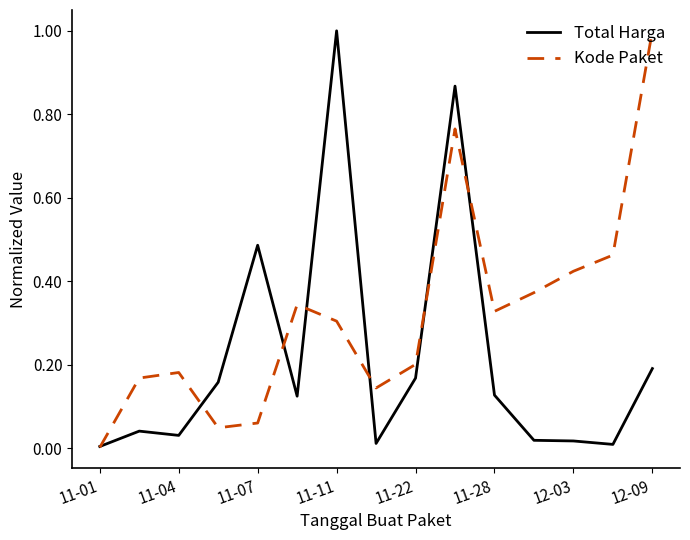

What is the highest value of the Kode Paket series?

1.0